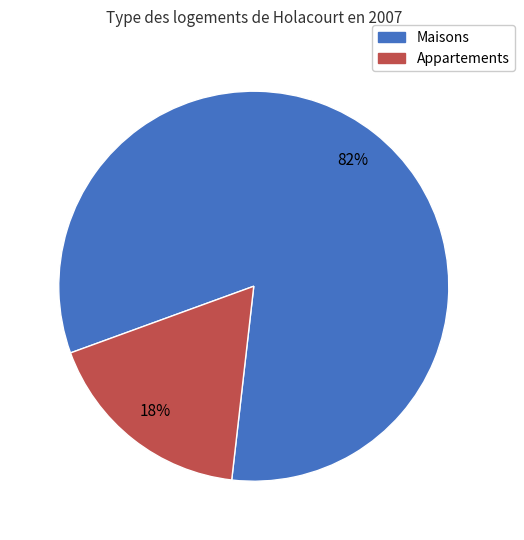

To the nearest percent, what is the average slice percentage?

50%